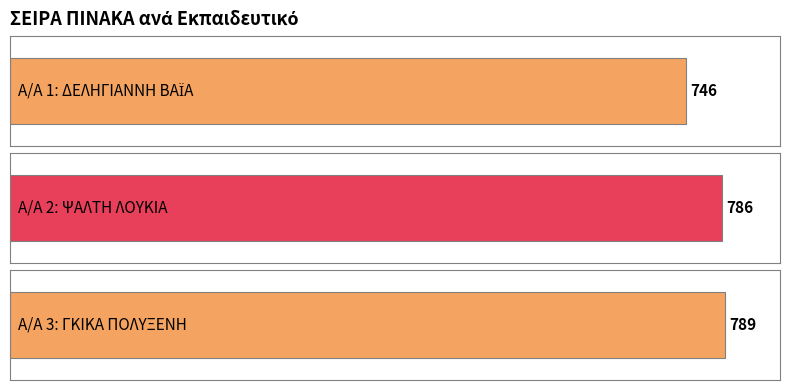

Are the bars horizontal?

Yes